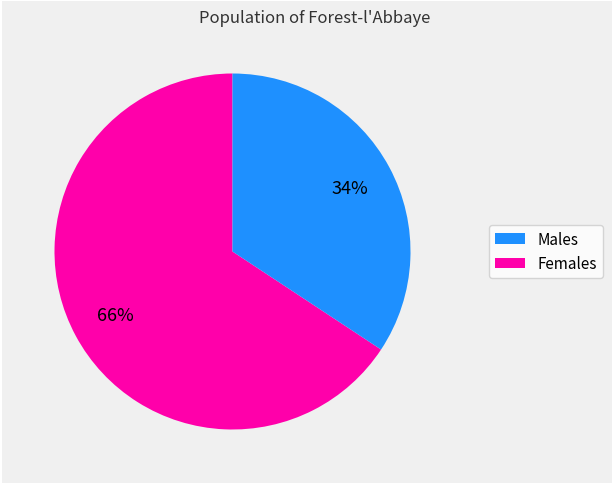

Is there a majority slice in this chart?

Yes